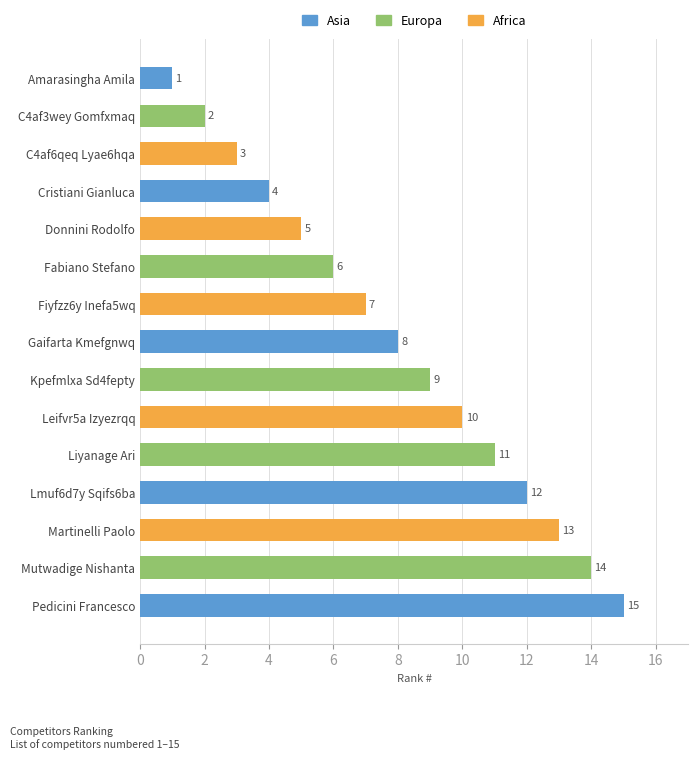

Rank the categories by value from lowest to highest.

Amarasingha Amila, C4af3wey Gomfxmaq, C4af6qeq Lyae6hqa, Cristiani Gianluca, Donnini Rodolfo, Fabiano Stefano, Fiyfzz6y Inefa5wq, Gaifarta Kmefgnwq, Kpefmlxa Sd4fepty, Leifvr5a Izyezrqq, Liyanage Ari, Lmuf6d7y Sqifs6ba, Martinelli Paolo, Mutwadige Nishanta, Pedicini Francesco